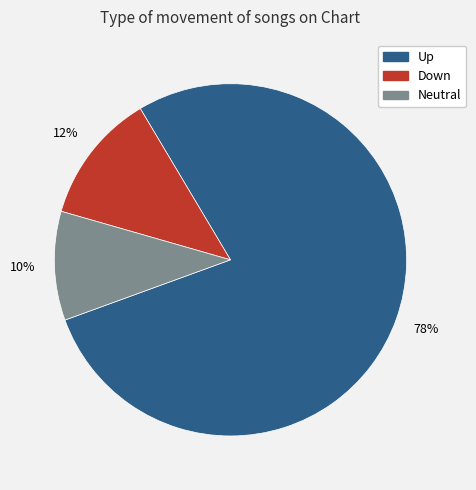

Do Up and Down together represent more than half of the pie?

Yes